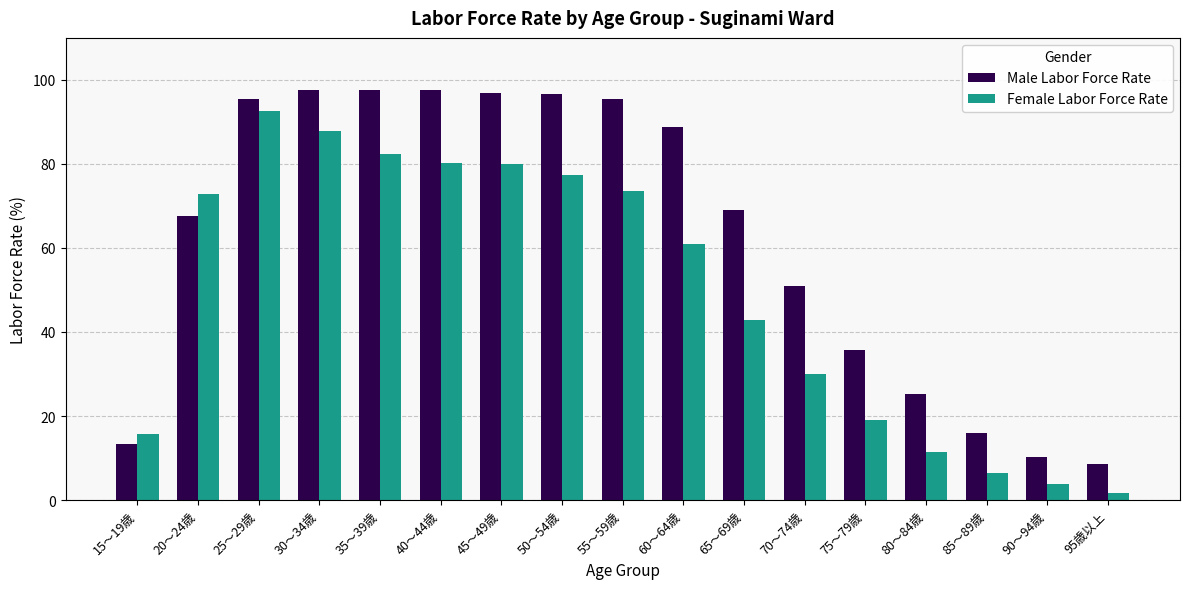

Rank the series by their maximum value, from highest to lowest.

Male Labor Force Rate, Female Labor Force Rate